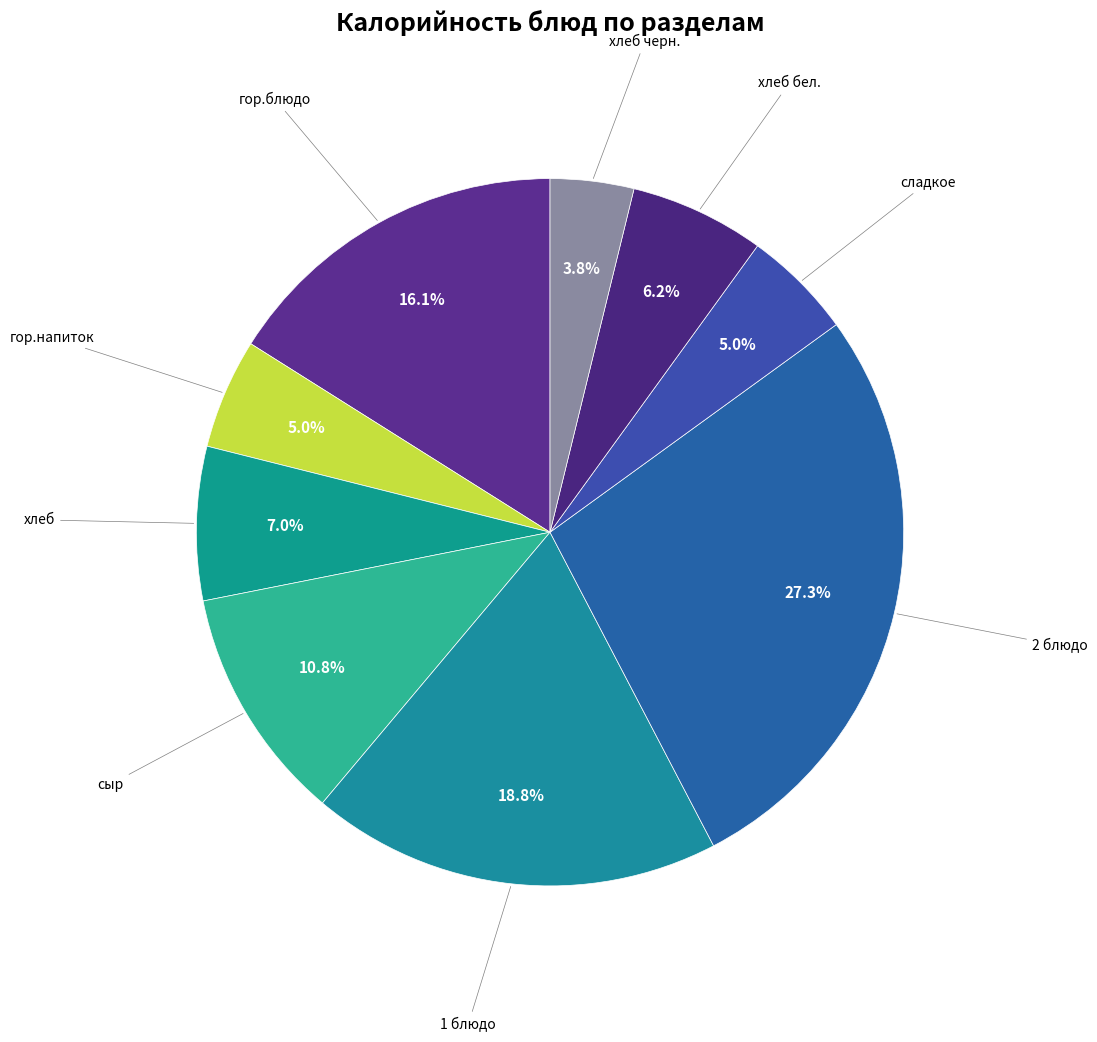

What percentage is the хлеб черн. slice, to the nearest percent?

4%